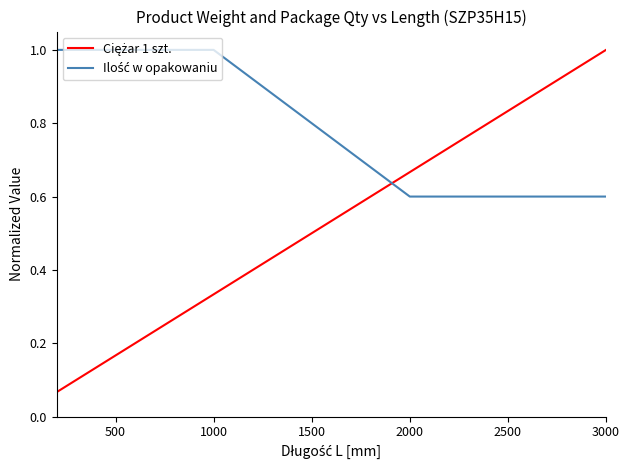

Does the chart display data point markers on the line(s)?

No